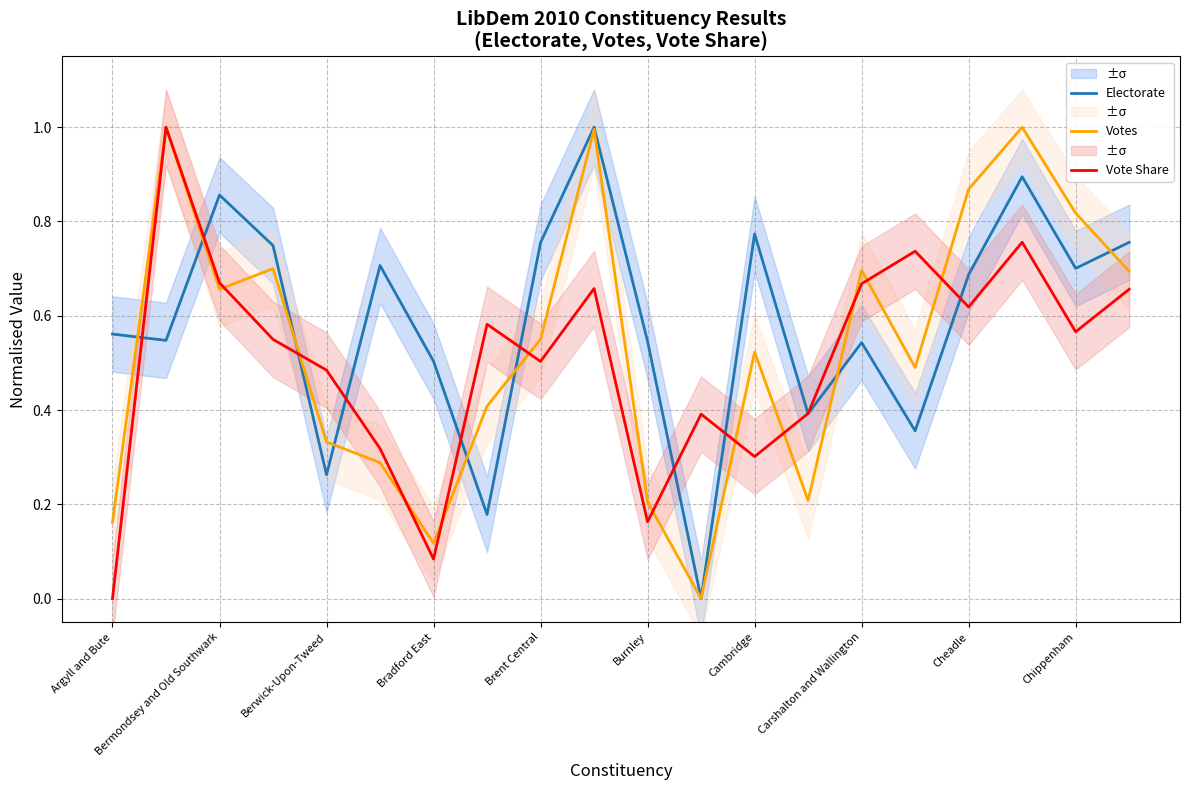

Rank the series by their maximum value, from highest to lowest.

Electorate, Votes, Vote Share